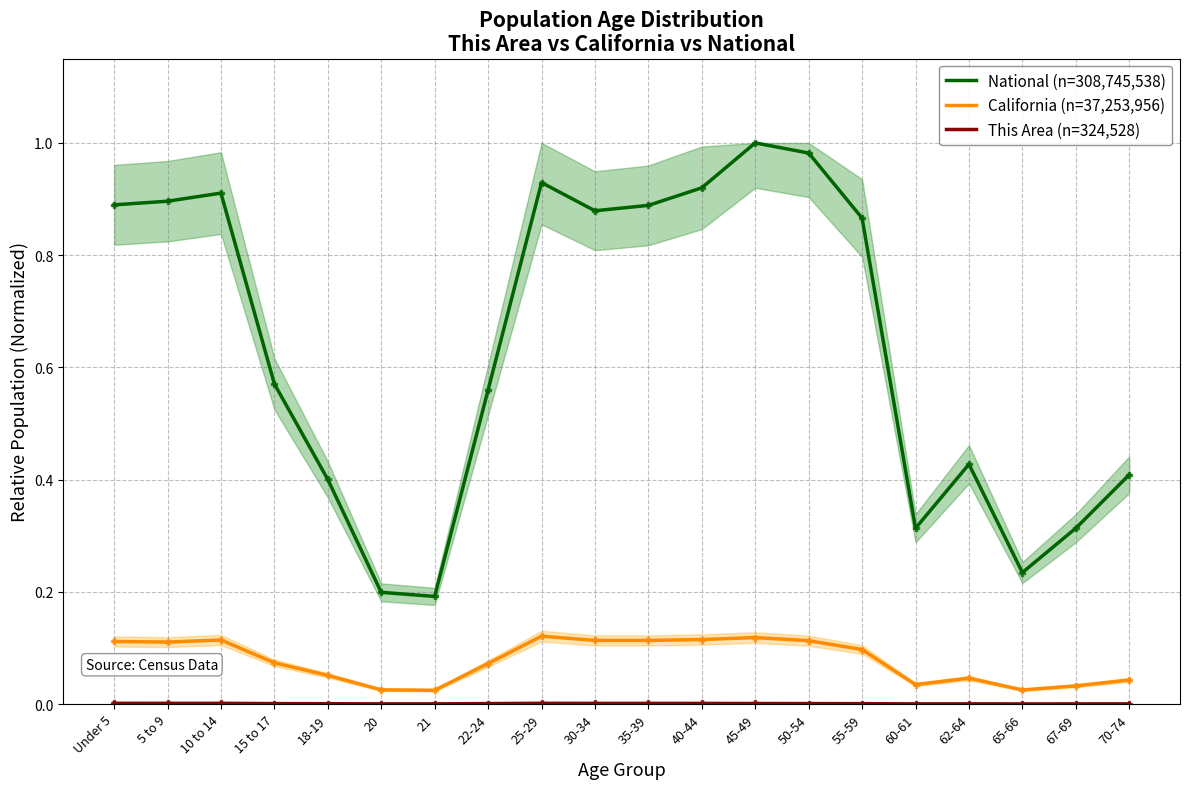

True or false: California (n=37,253,956) and National (n=308,745,538) cross at least once.

False